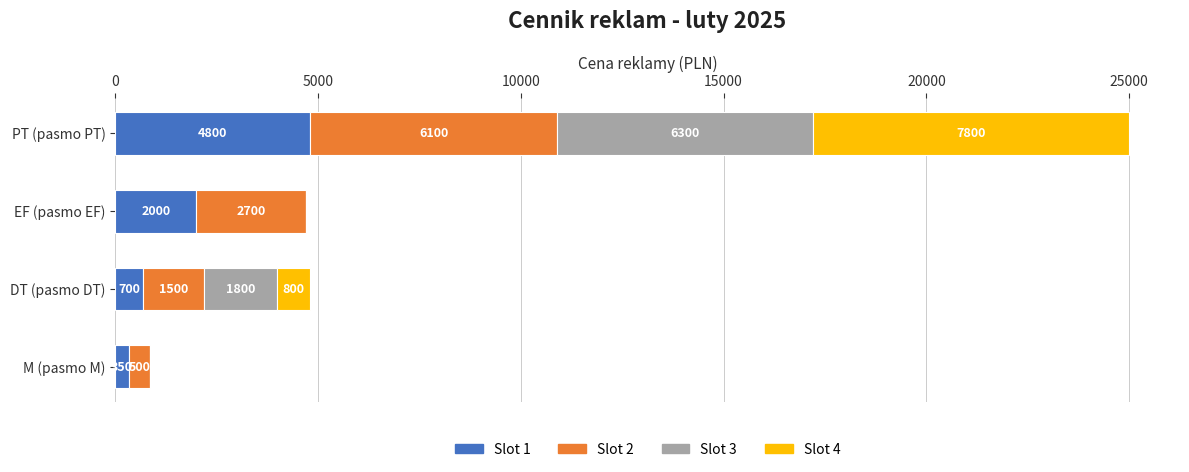

What is the maximum value for Slot 1?

4800